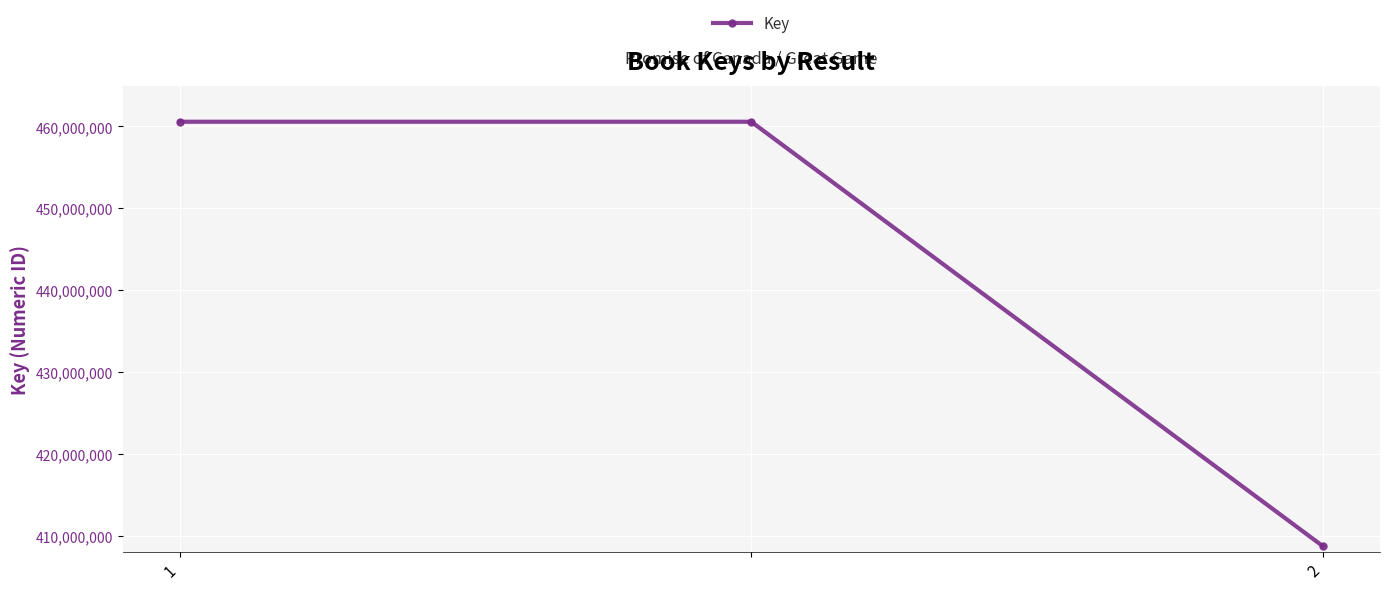

Reading right to left, transcribe all the data shown in this chart.

408743661	460575232	460575232